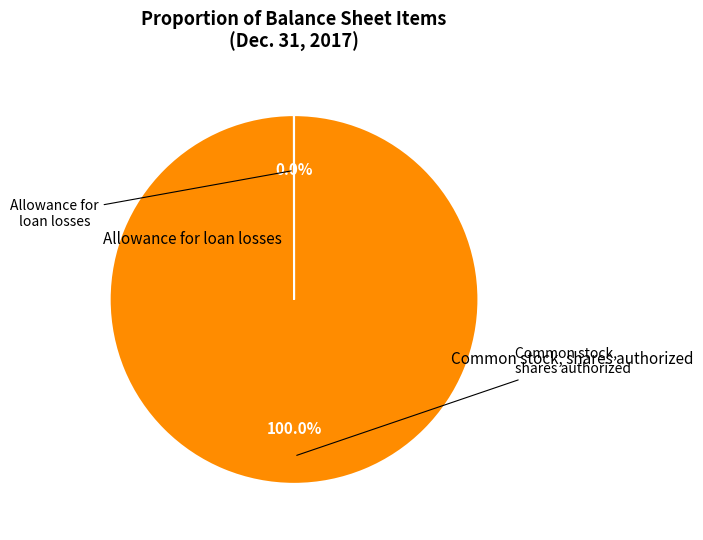

Rank the categories by value from highest to lowest.

Common stock, shares authorized, Allowance for loan losses